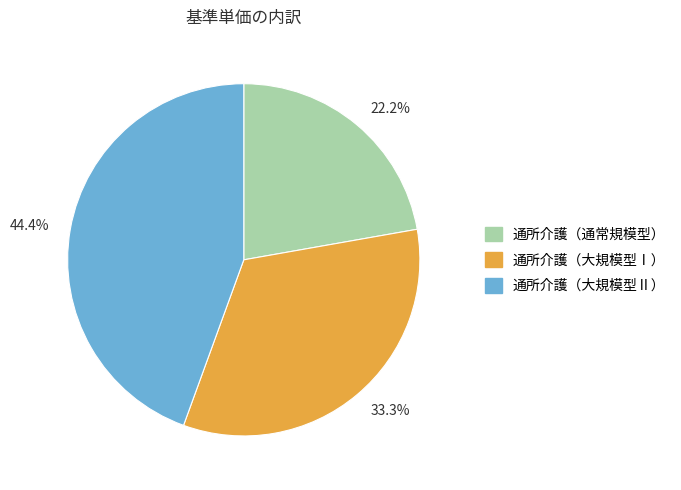

What is the smallest slice in the pie chart?

22.2%